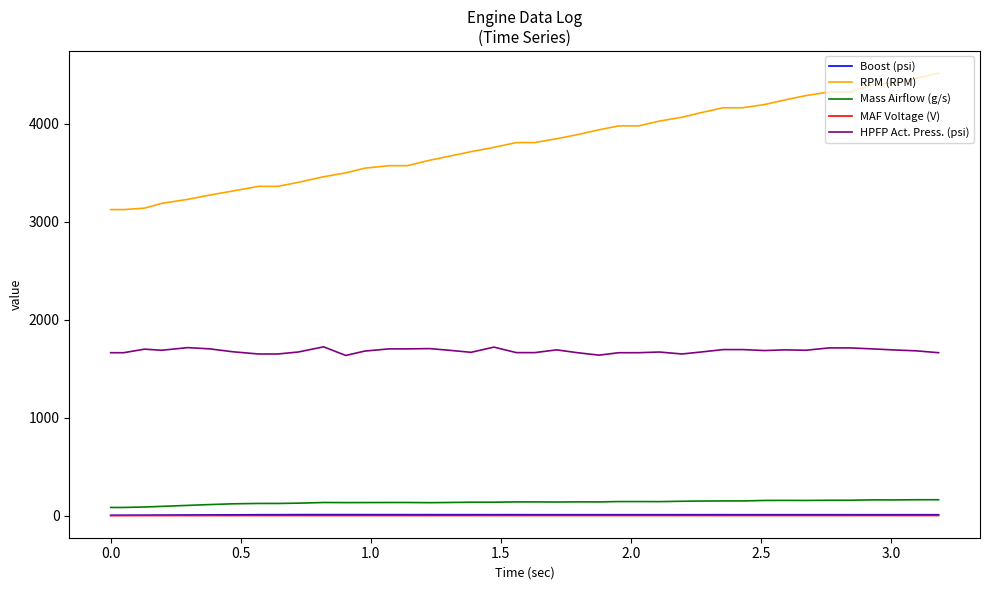

Which series has the largest total across all categories?

RPM (RPM)